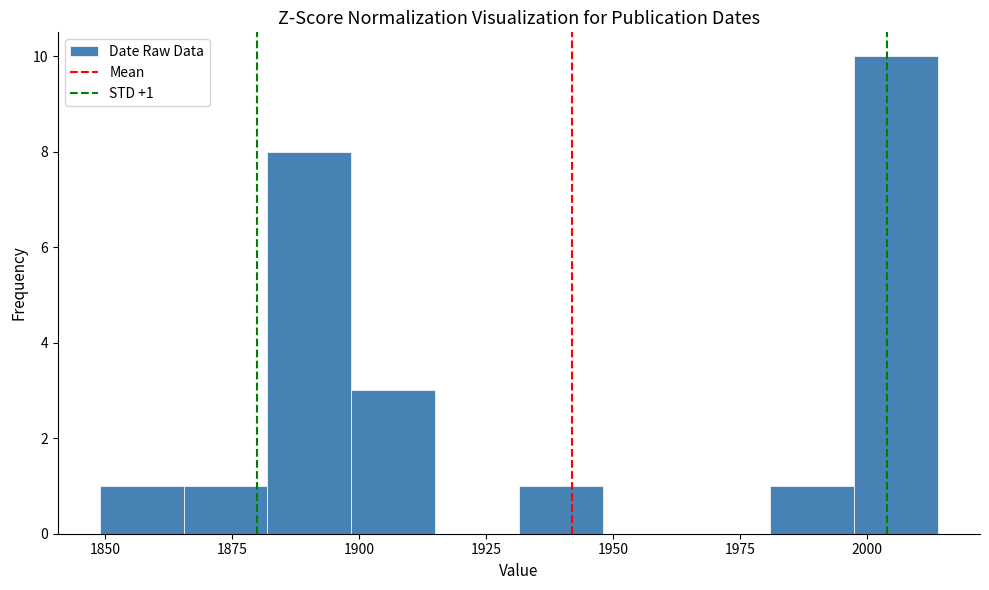

Read against the x-axis, roughly where is the centre of the tallest bar?

2005